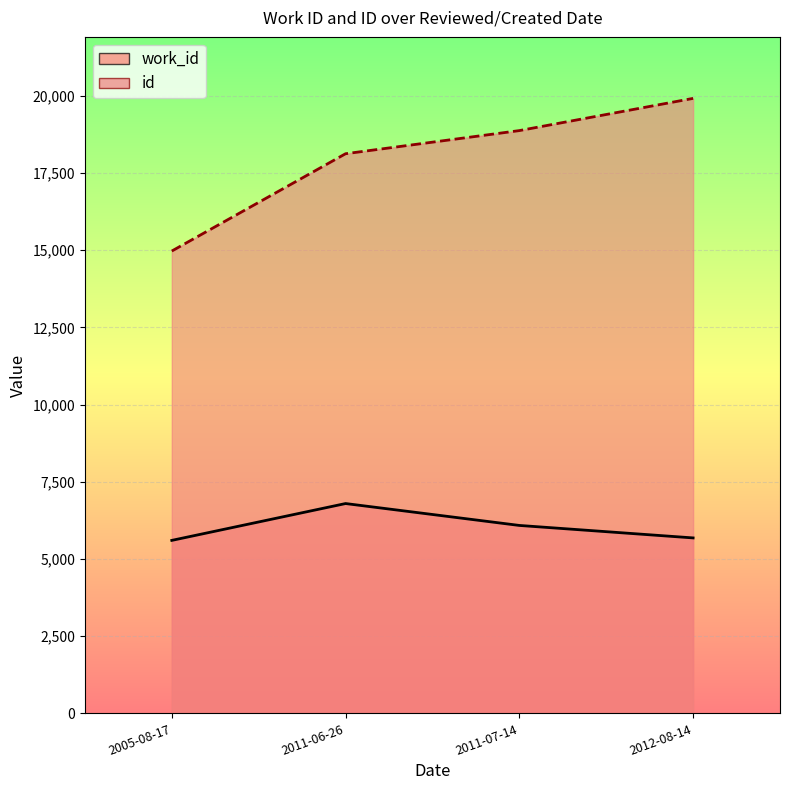

Reading right to left, what are all the values shown in this chart?

work_id: 5681	6085	6794	5601
id: 19913	18870	18121	14970